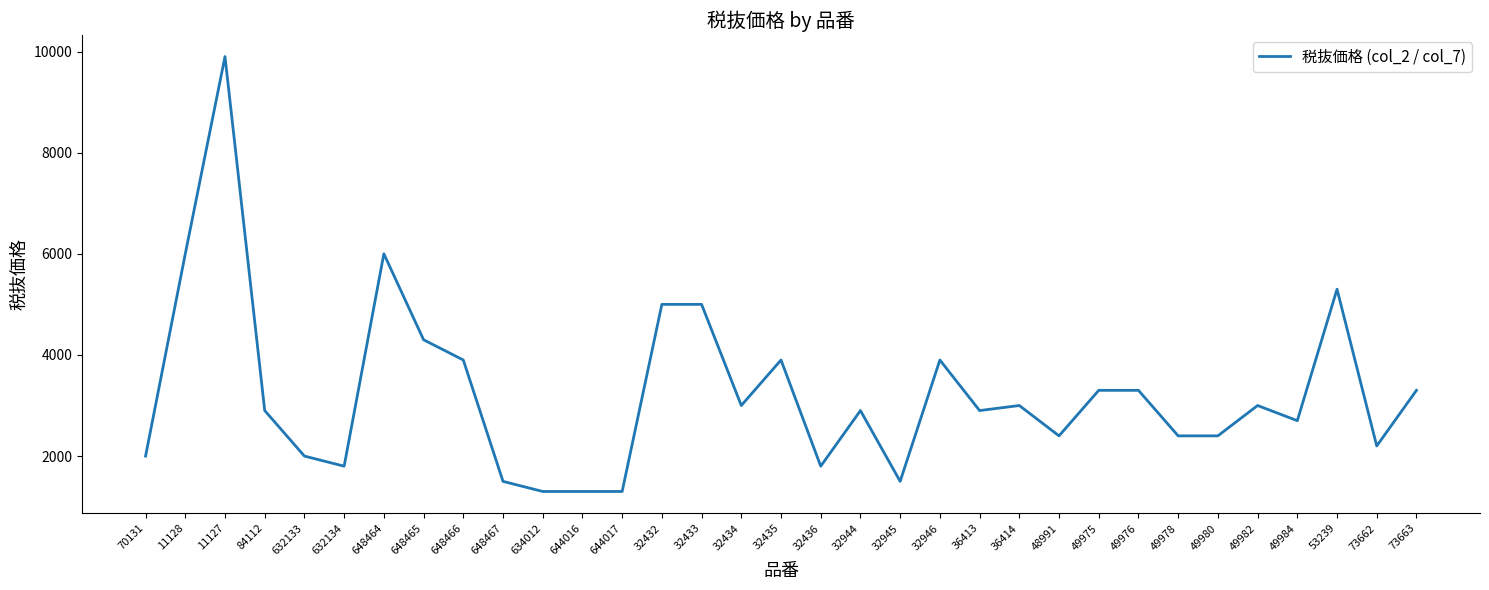

What is the change in value from 644016 to 36414?

+1700